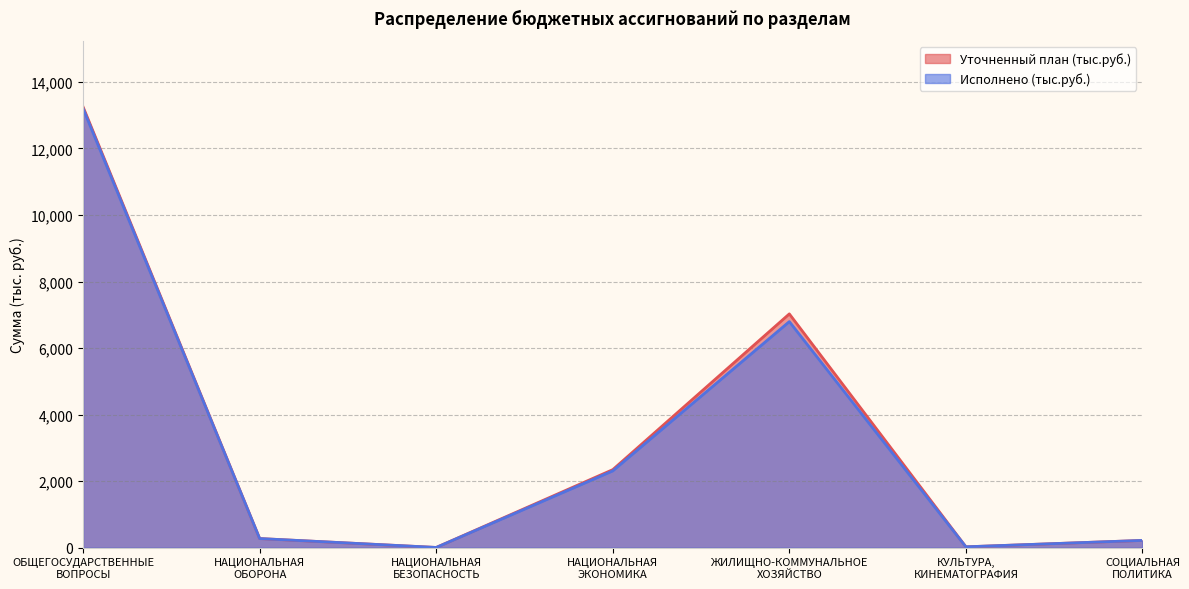

List the series in order of their overall mean, lowest first.

Исполнено (тыс.руб.), Уточненный план (тыс.руб.)